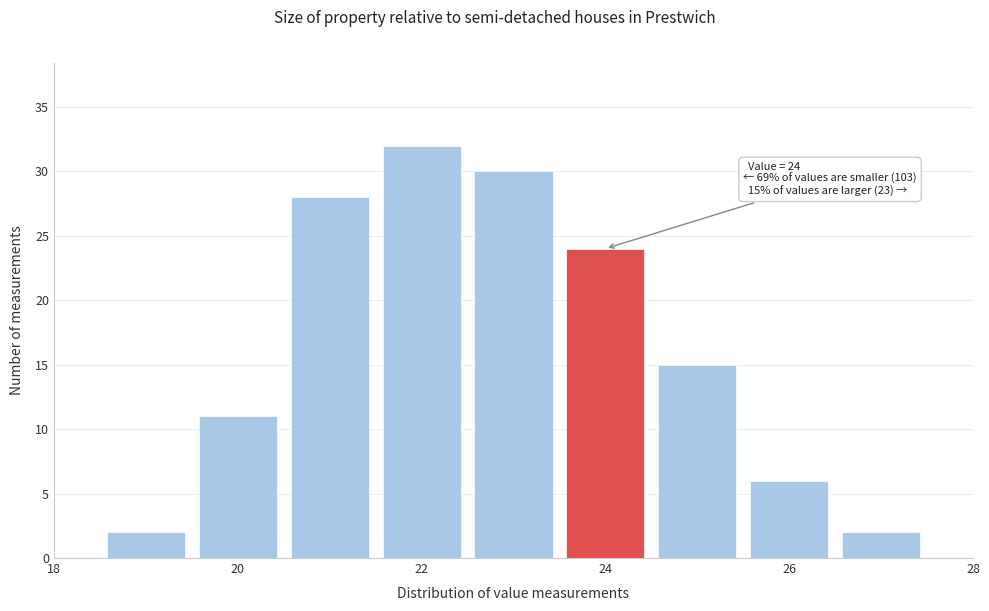

Over which range of the x-axis is the bar tallest?

21.5 to 22.5